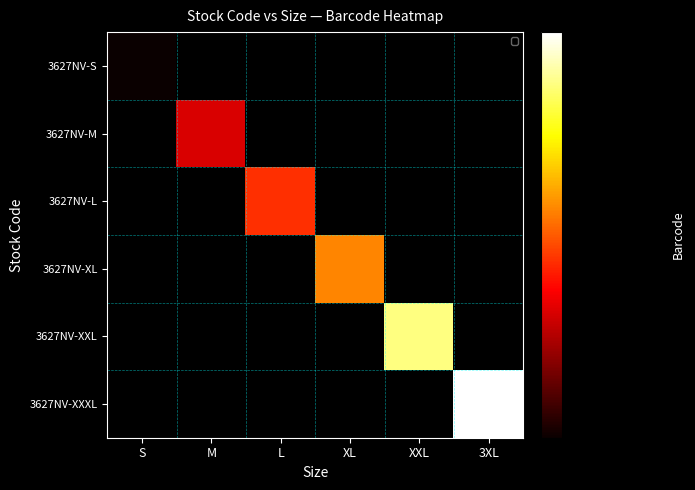

How many data points does each series have?

6